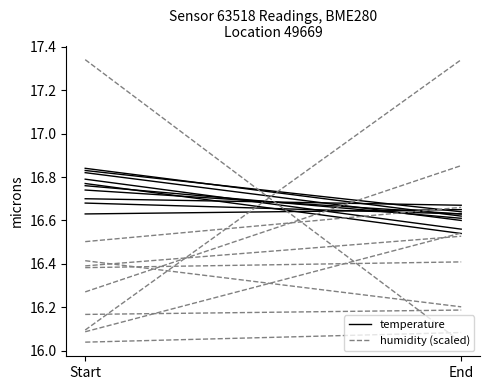

Does the chart have visible grid lines?

No